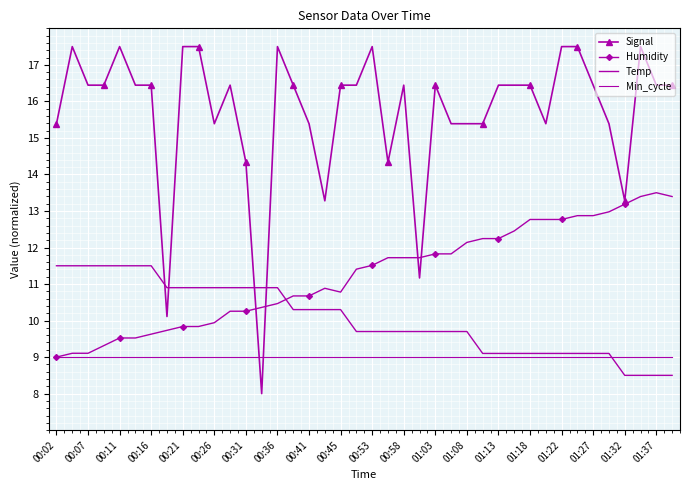

How many intersections are there between Signal and Humidity?

4